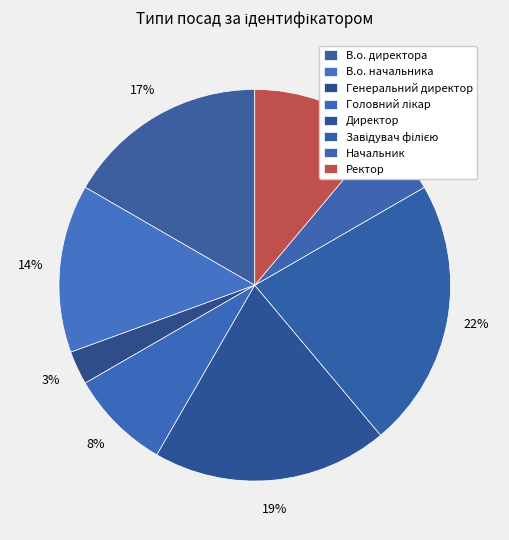

Is Начальник the majority of the pie?

No